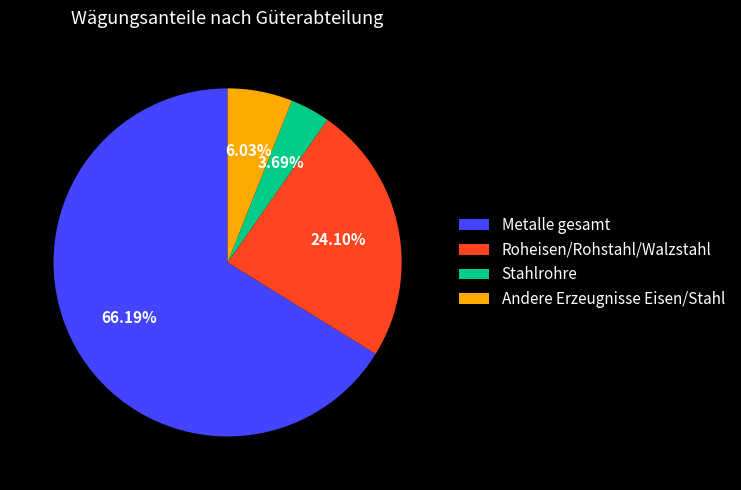

To the nearest percent, what is the average slice percentage?

25%